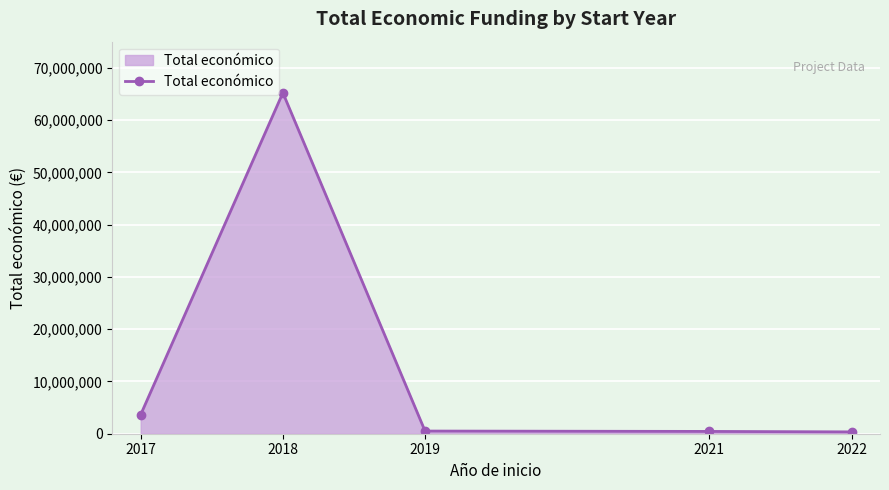

Count the number of categories in the chart.

5